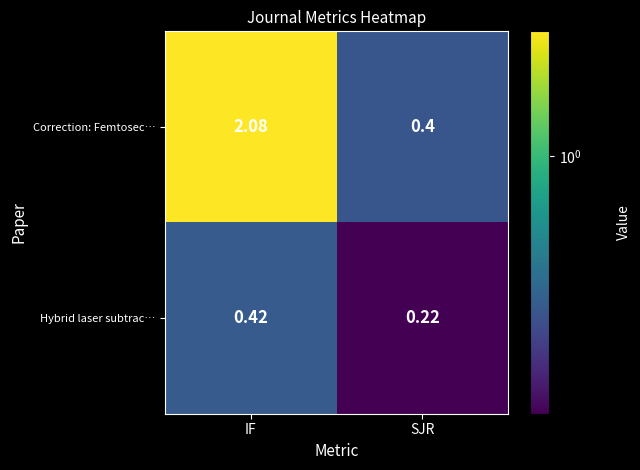

How many distinct data groups are displayed?

2